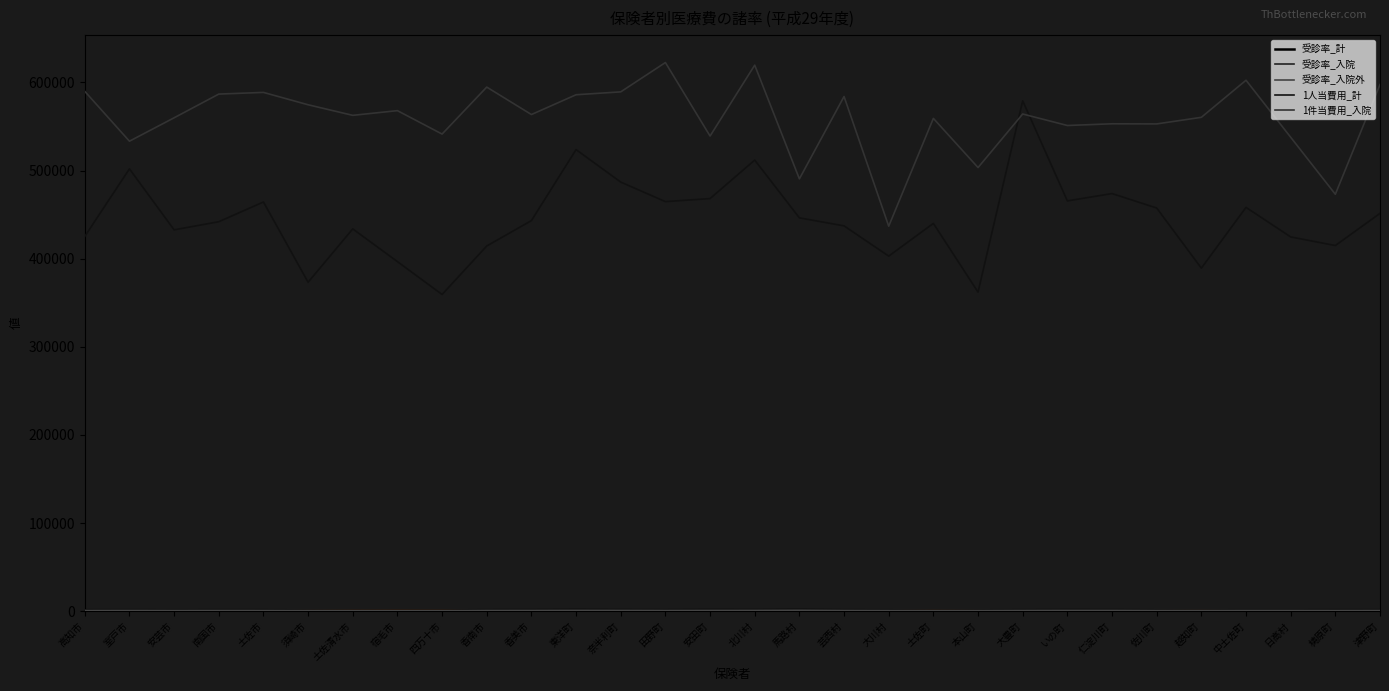

What is the greatest value displayed?

622615.0